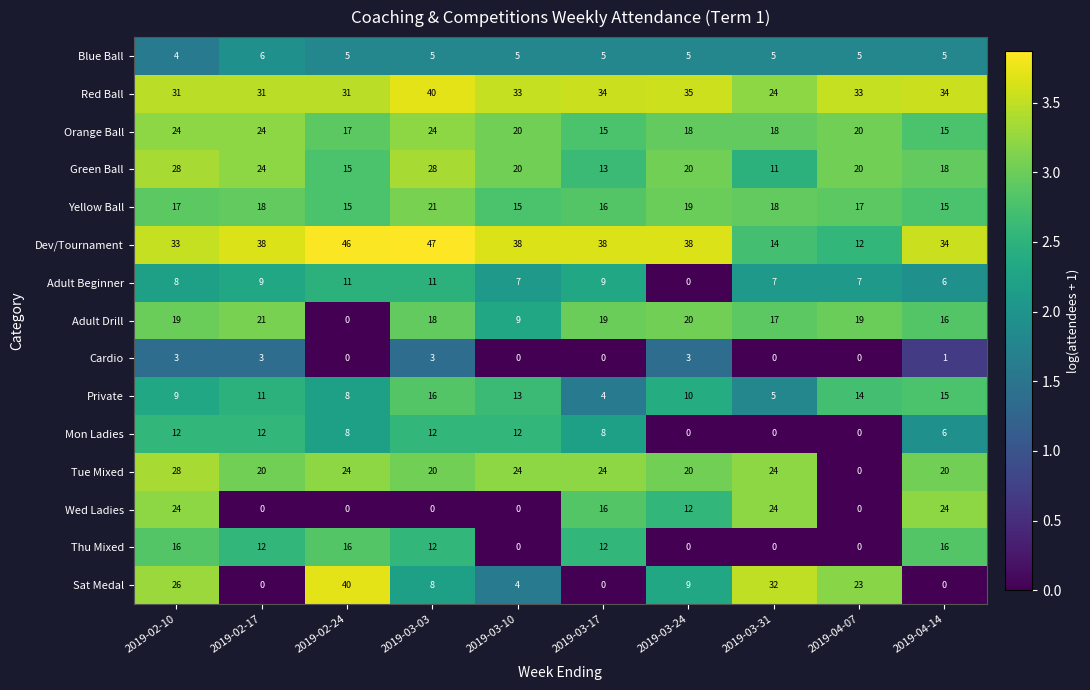

At how many categories does at least one series exceed 4?

10